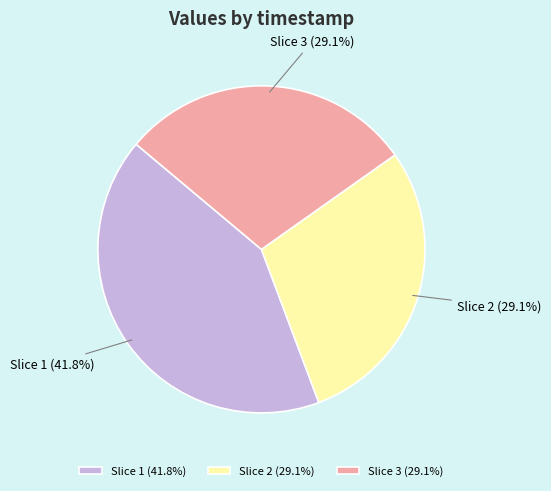

Count the number of slices in the pie.

3